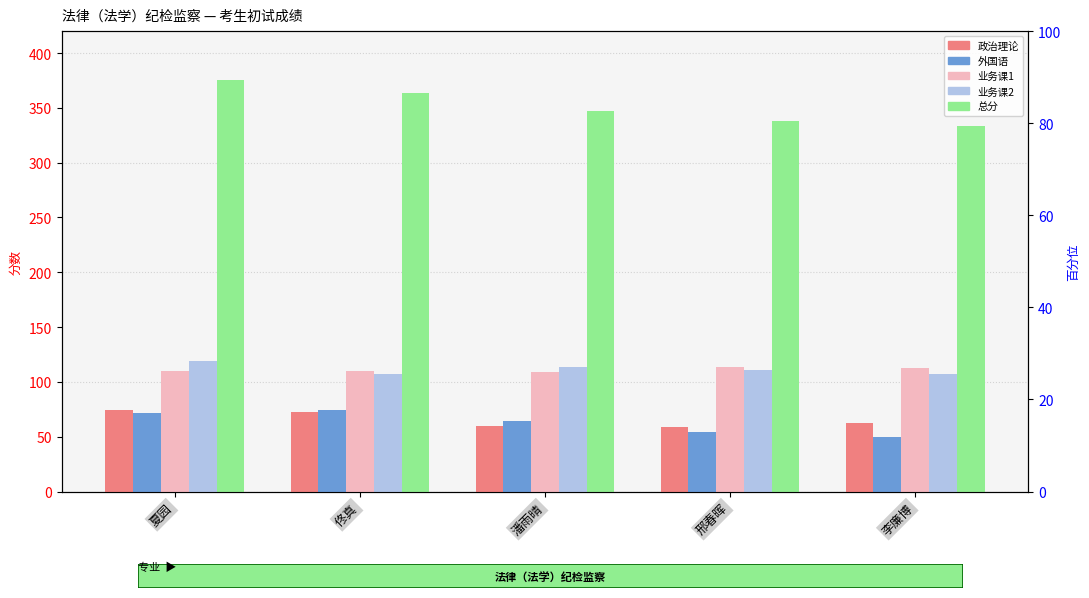

Which series has the largest total across all categories?

总分